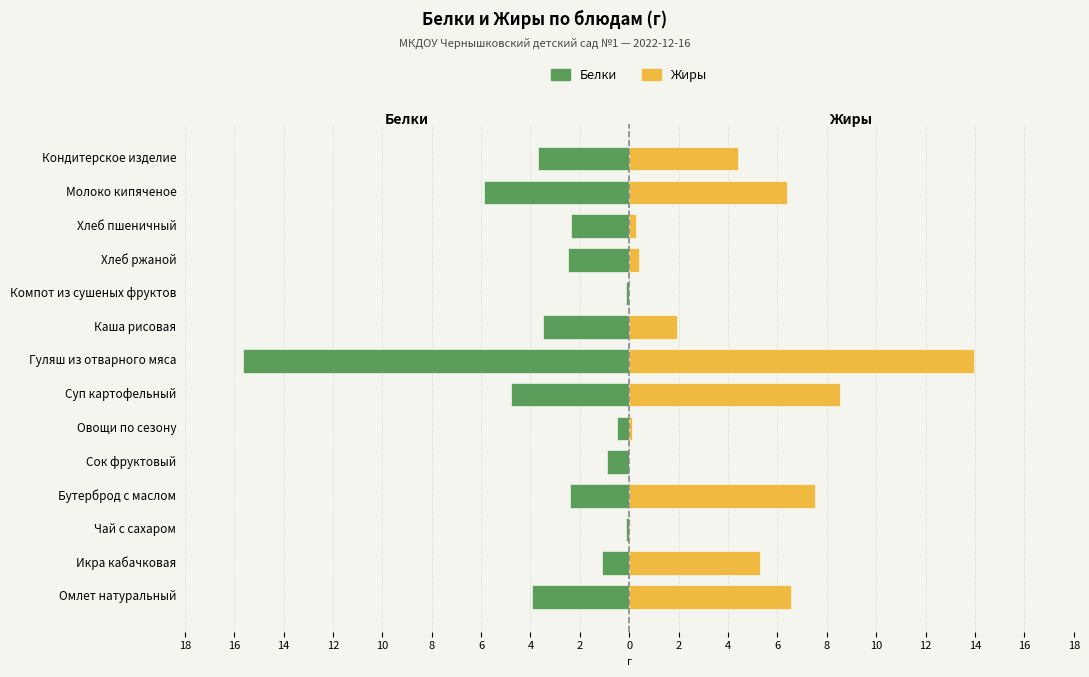

Are the bars grouped side by side (vs. stacked)?

Yes